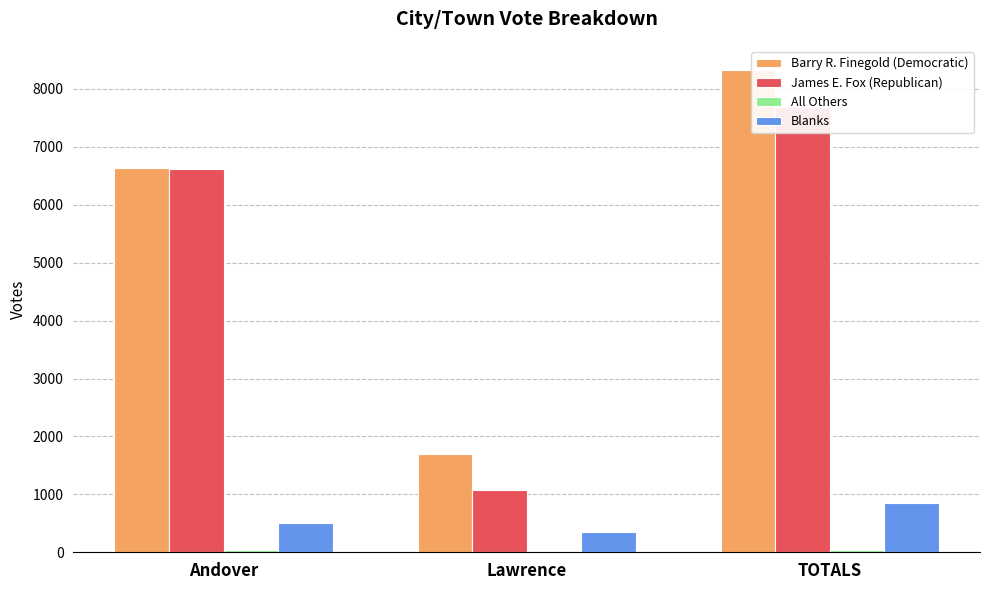

The value of Blanks at TOTALS is 1229. True or false?

False